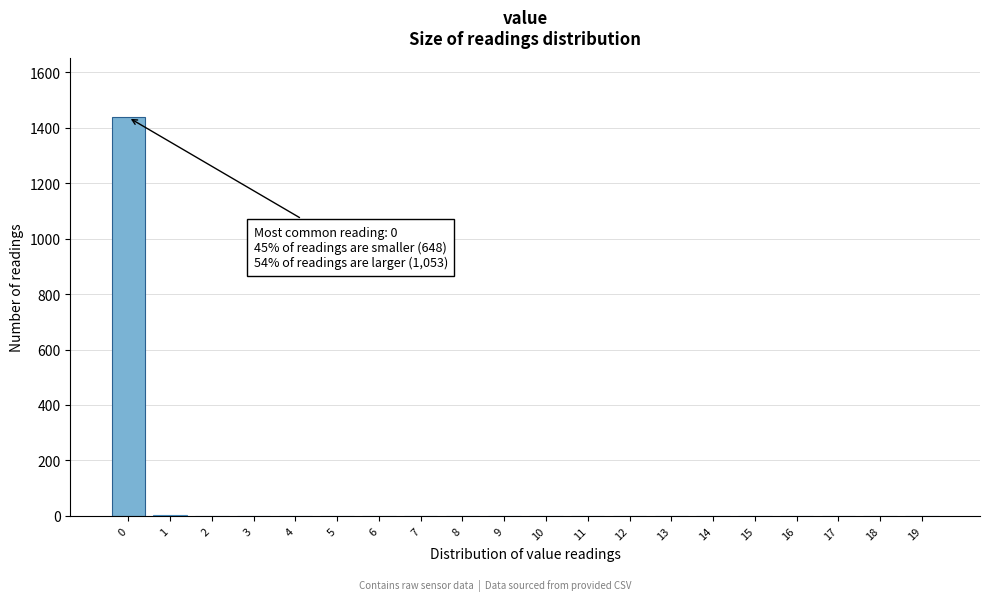

Is it true that the value at 16 is 0?

True